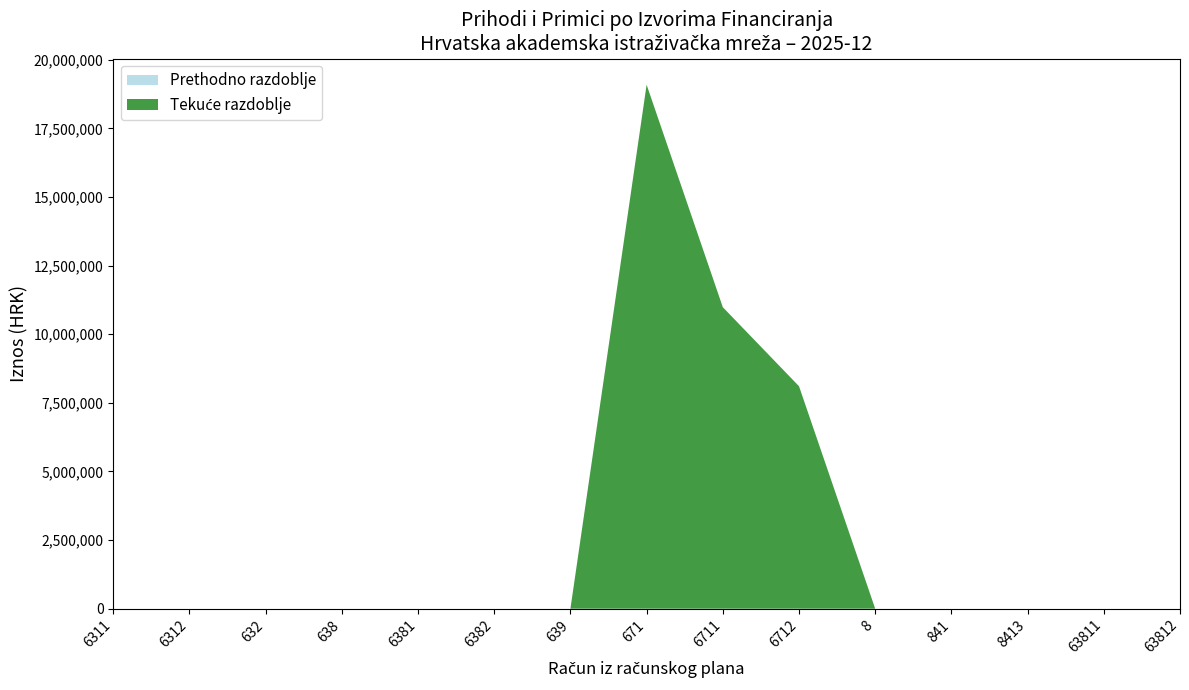

At which category is the sum across all series the highest?

671